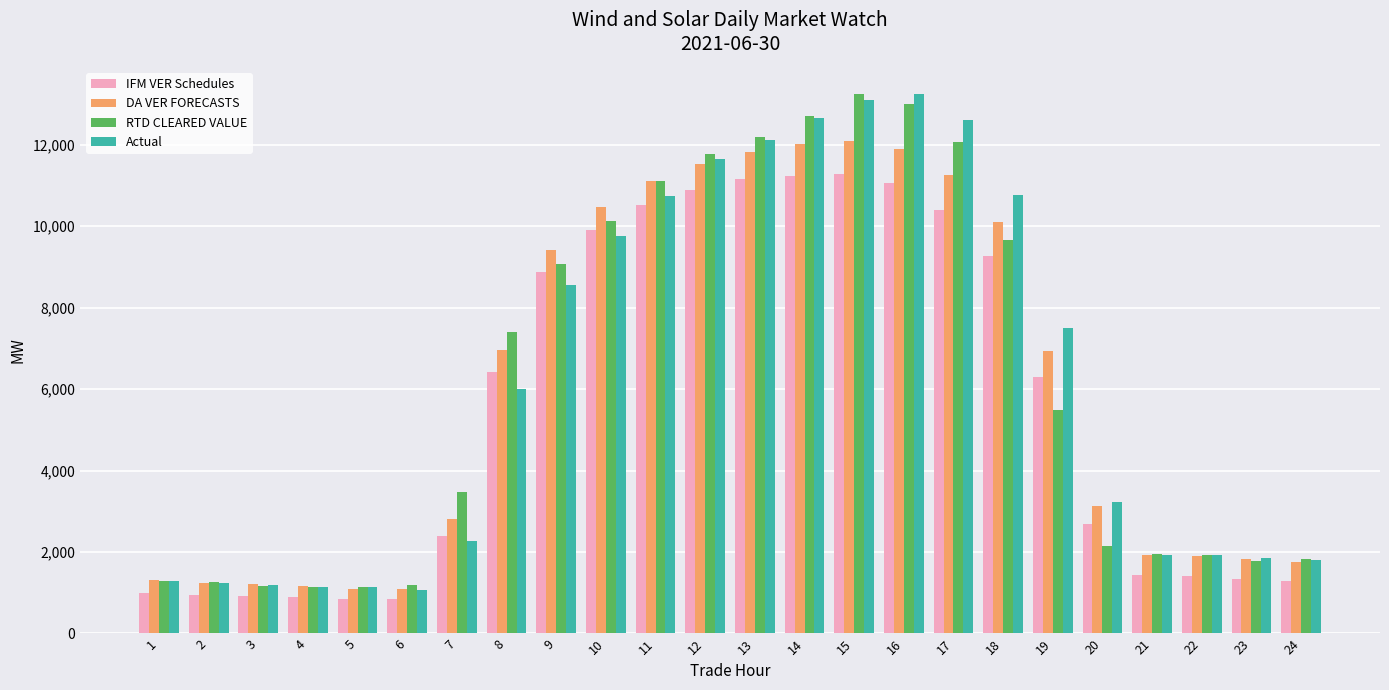

Is the value of IFM VER Schedules at 13 greater than the value of RTD CLEARED VALUE at 2?

Yes